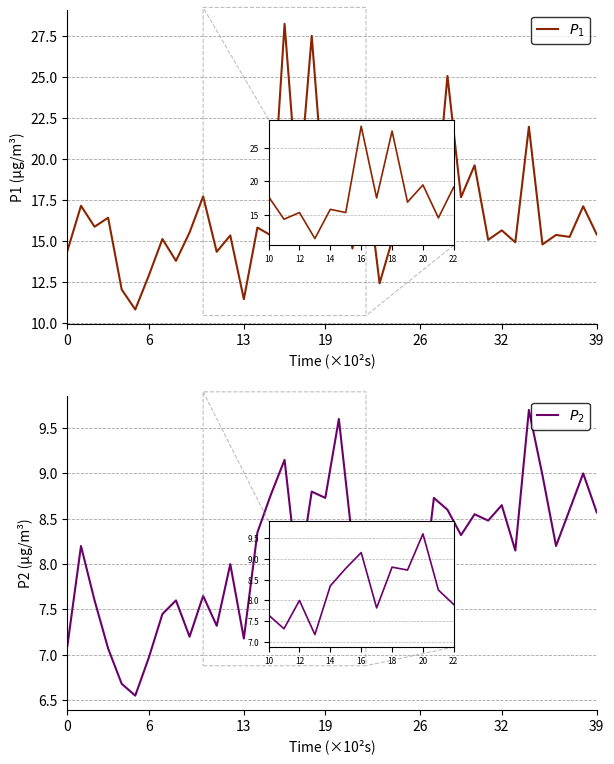

Is it true that $P_1$ equals 15.5 at 9?

True